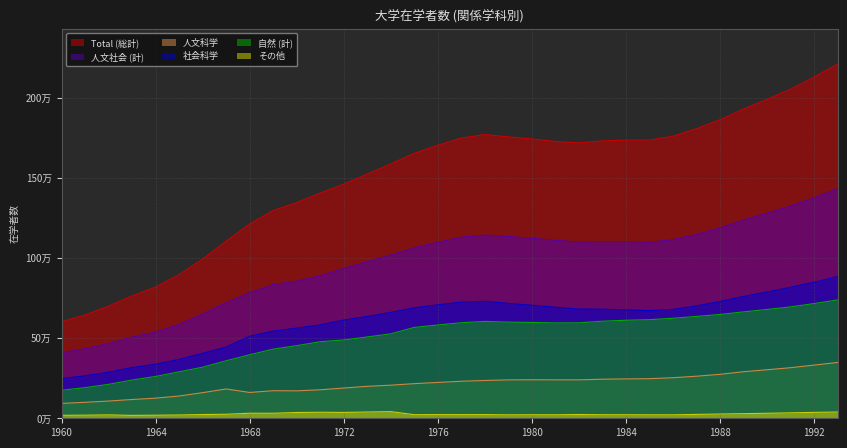

In 人文科学, how many points are higher than both neighbors (excluding endpoints)?

3